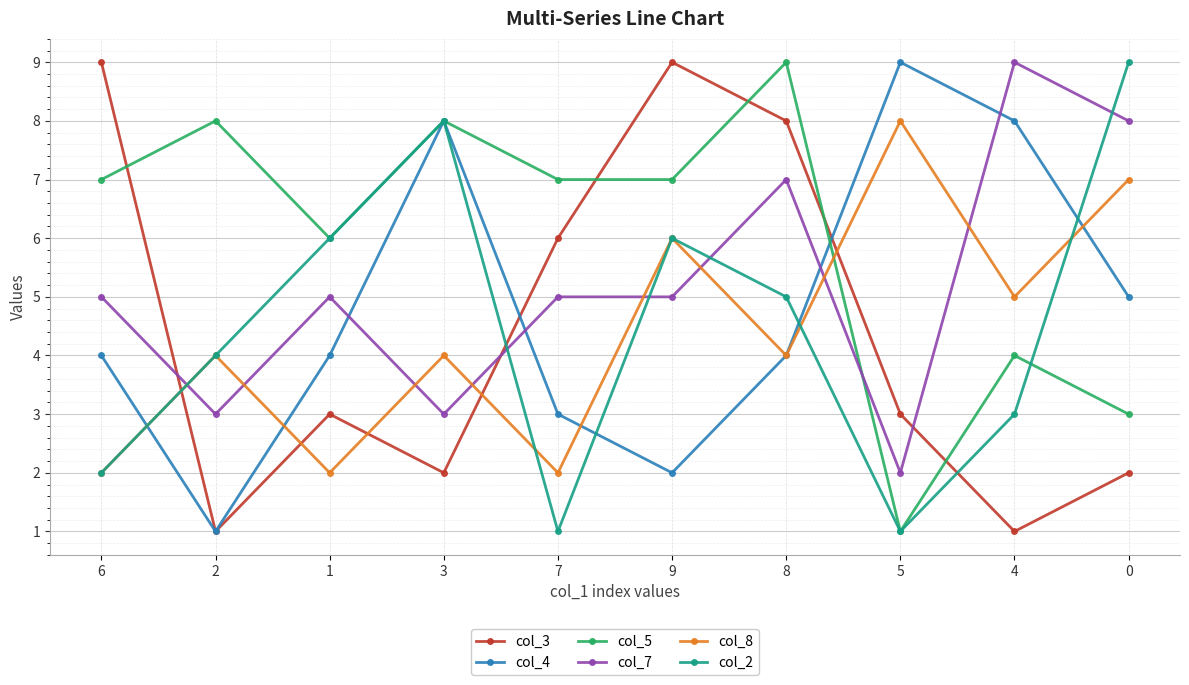

Which series has the largest total across all categories?

col_5